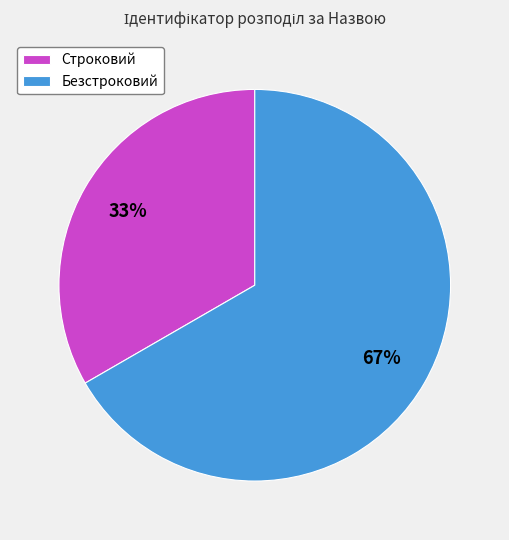

To the nearest percent, what portion does Безстроковий represent?

67%